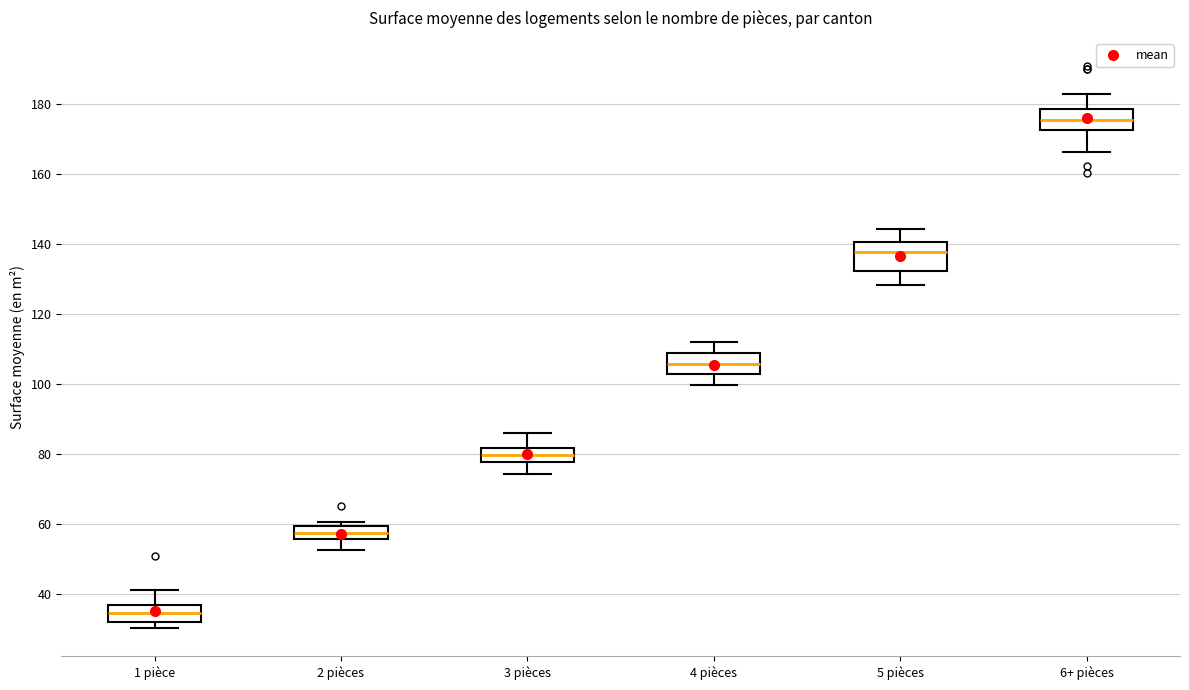

Which box's median line is the highest?

6+ pièces